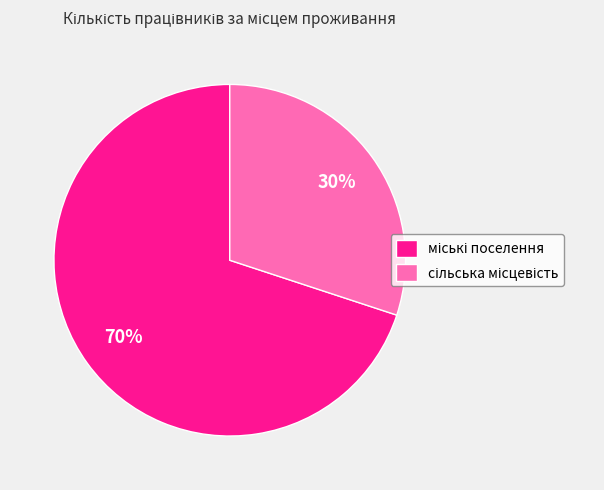

Is there a majority slice in this chart?

Yes